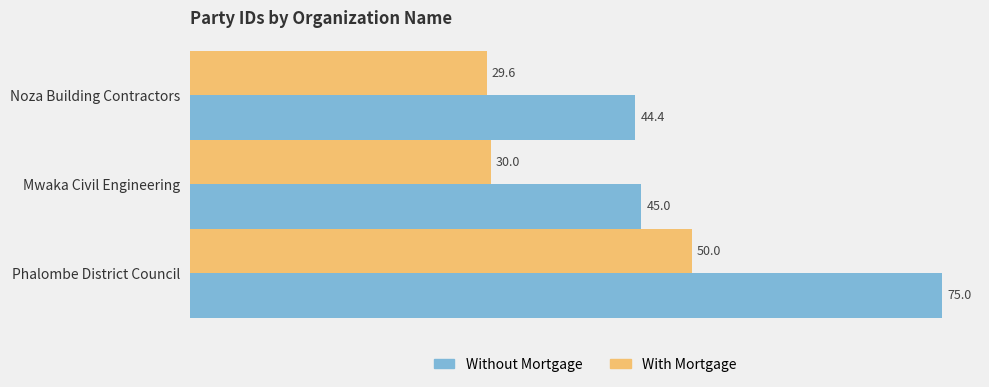

Which series has the widest spread of values?

Without Mortgage